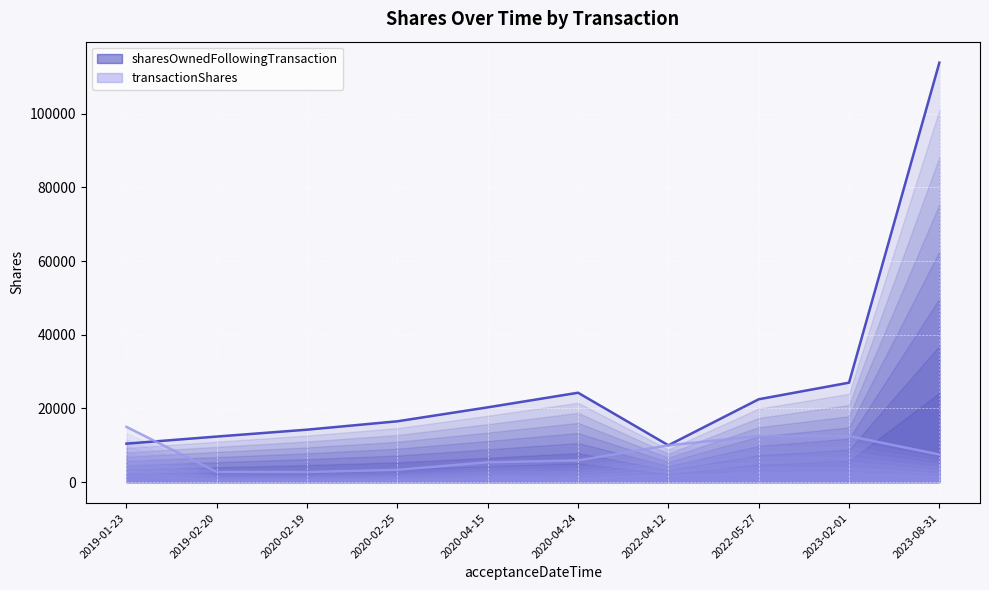

What is the difference between the maximum and minimum values in the transactionShares_line series?

12250